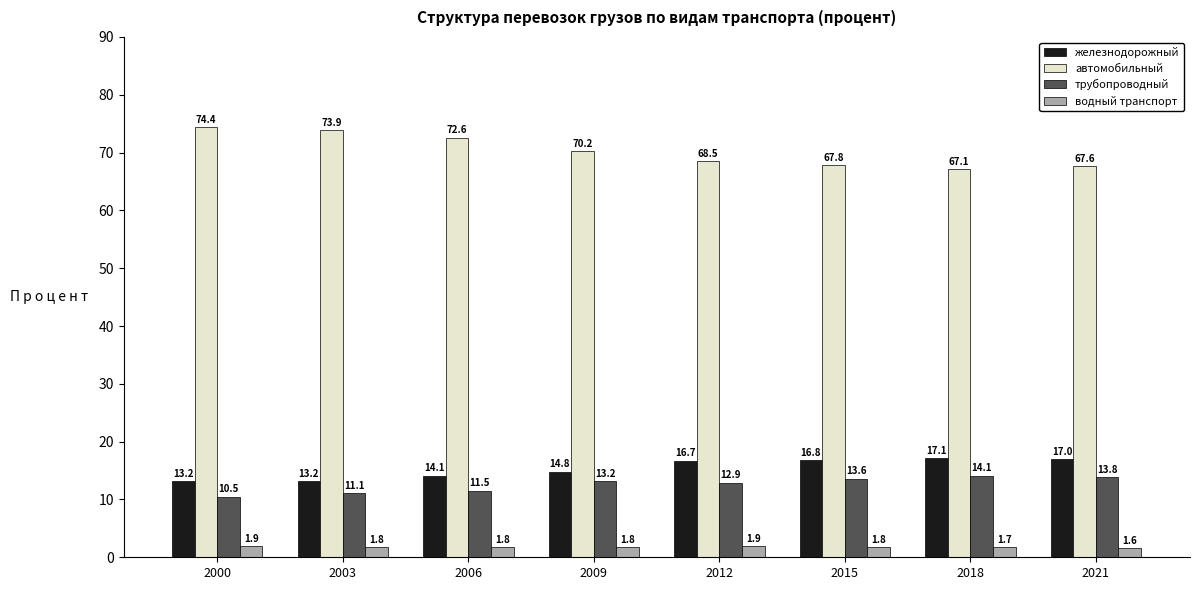

What is the lowest value of the железнодорожный series?

13.2